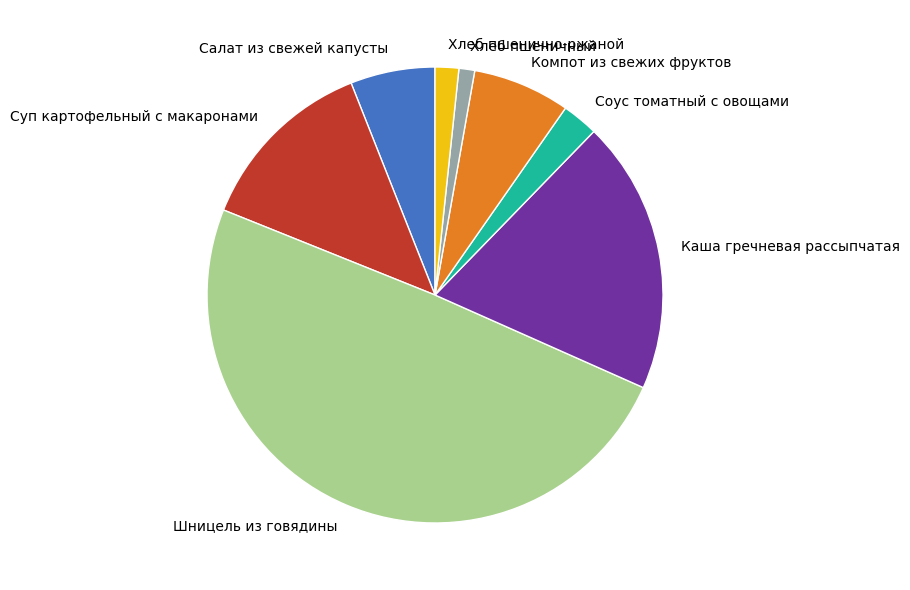

Count the number of slices in the pie.

8